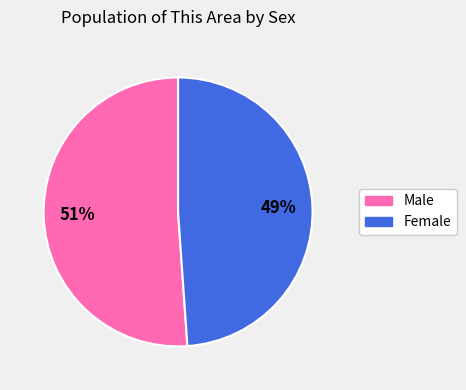

True or false: Female accounts for 60% of the total.

False